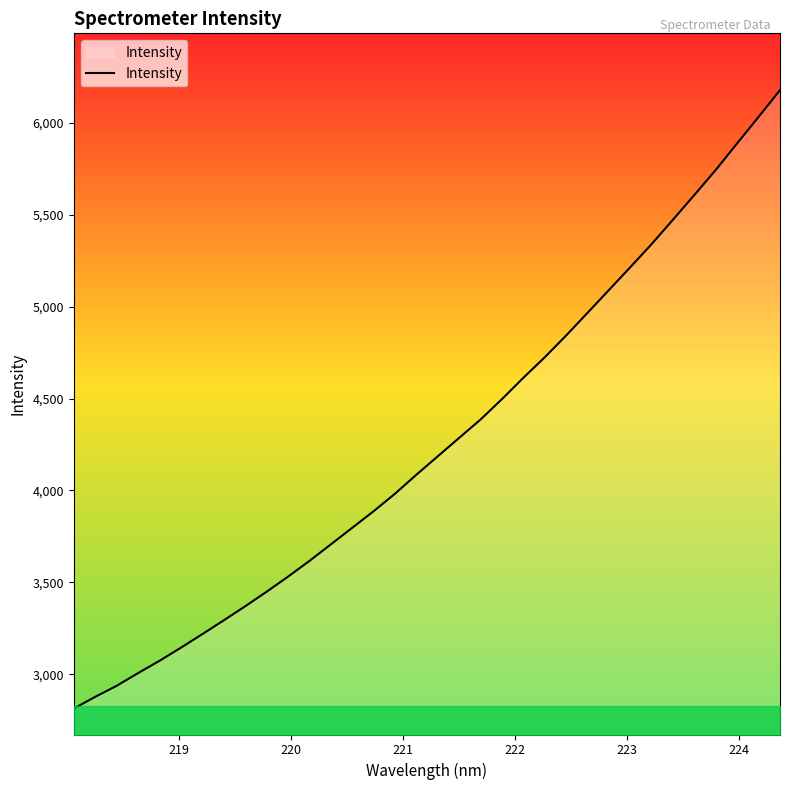

Count the number of data series in this chart.

1